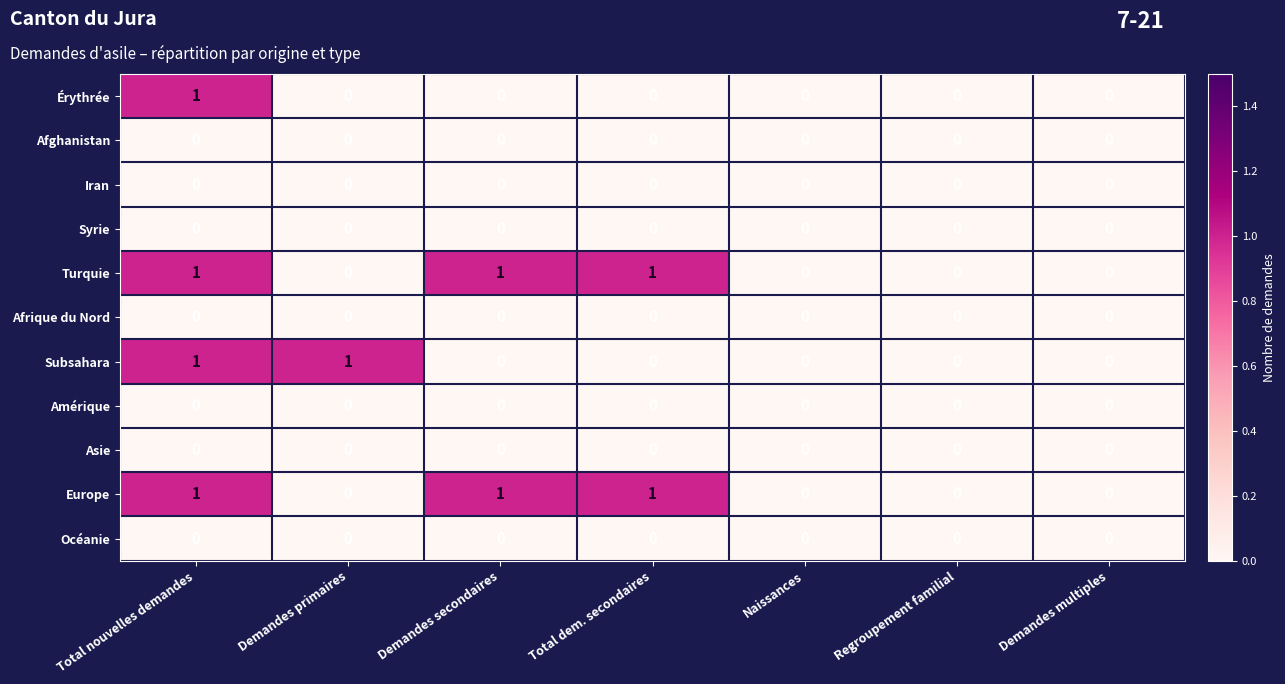

Between Demandes primaires and Demandes multiples, which series saw the biggest shift?

Subsahara